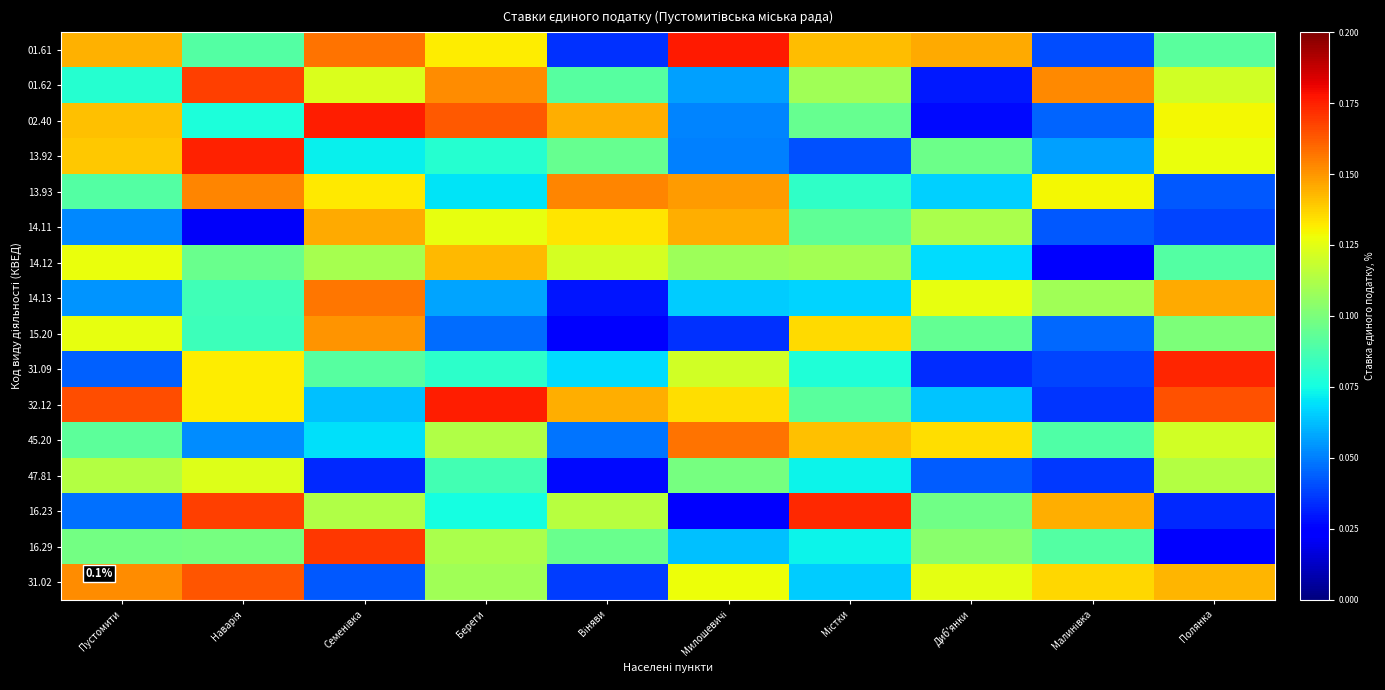

Reading right to left, list all the values displayed in this chart.

01.61: Полянка=0.1	Малинівка=0.0	Диб'янки=0.1	Містки=0.1	Милошевичі=0.2	Віняви=0.0	Береги=0.1	Семенівка=0.2	Наварія=0.1	Пустомити=0.1
01.62: Полянка=0.1	Малинівка=0.2	Диб'янки=0.0	Містки=0.1	Милошевичі=0.1	Віняви=0.1	Береги=0.2	Семенівка=0.1	Наварія=0.2	Пустомити=0.1
02.40: Полянка=0.1	Малинівка=0.0	Диб'янки=0.0	Містки=0.1	Милошевичі=0.1	Віняви=0.1	Береги=0.2	Семенівка=0.2	Наварія=0.1	Пустомити=0.1
13.92: Полянка=0.1	Малинівка=0.1	Диб'янки=0.1	Містки=0.0	Милошевичі=0.1	Віняви=0.1	Береги=0.1	Семенівка=0.1	Наварія=0.2	Пустомити=0.1
13.93: Полянка=0.0	Малинівка=0.1	Диб'янки=0.1	Містки=0.1	Милошевичі=0.1	Віняви=0.2	Береги=0.1	Семенівка=0.1	Наварія=0.2	Пустомити=0.1
14.11: Полянка=0.0	Малинівка=0.0	Диб'янки=0.1	Містки=0.1	Милошевичі=0.1	Віняви=0.1	Береги=0.1	Семенівка=0.1	Наварія=0.0	Пустомити=0.1
14.12: Полянка=0.1	Малинівка=0.0	Диб'янки=0.1	Містки=0.1	Милошевичі=0.1	Віняви=0.1	Береги=0.1	Семенівка=0.1	Наварія=0.1	Пустомити=0.1
14.13: Полянка=0.1	Малинівка=0.1	Диб'янки=0.1	Містки=0.1	Милошевичі=0.1	Віняви=0.0	Береги=0.1	Семенівка=0.2	Наварія=0.1	Пустомити=0.1
15.20: Полянка=0.1	Малинівка=0.0	Диб'янки=0.1	Містки=0.1	Милошевичі=0.0	Віняви=0.0	Береги=0.0	Семенівка=0.2	Наварія=0.1	Пустомити=0.1
31.09: Полянка=0.2	Малинівка=0.0	Диб'янки=0.0	Містки=0.1	Милошевичі=0.1	Віняви=0.1	Береги=0.1	Семенівка=0.1	Наварія=0.1	Пустомити=0.0
32.12: Полянка=0.2	Малинівка=0.0	Диб'янки=0.1	Містки=0.1	Милошевичі=0.1	Віняви=0.1	Береги=0.2	Семенівка=0.1	Наварія=0.1	Пустомити=0.2
45.20: Полянка=0.1	Малинівка=0.1	Диб'янки=0.1	Містки=0.1	Милошевичі=0.2	Віняви=0.0	Береги=0.1	Семенівка=0.1	Наварія=0.1	Пустомити=0.1
47.81: Полянка=0.1	Малинівка=0.0	Диб'янки=0.0	Містки=0.1	Милошевичі=0.1	Віняви=0.0	Береги=0.1	Семенівка=0.0	Наварія=0.1	Пустомити=0.1
16.23: Полянка=0.0	Малинівка=0.1	Диб'янки=0.1	Містки=0.2	Милошевичі=0.0	Віняви=0.1	Береги=0.1	Семенівка=0.1	Наварія=0.2	Пустомити=0.0
16.29: Полянка=0.0	Малинівка=0.1	Диб'янки=0.1	Містки=0.1	Милошевичі=0.1	Віняви=0.1	Береги=0.1	Семенівка=0.2	Наварія=0.1	Пустомити=0.1
31.02: Полянка=0.1	Малинівка=0.1	Диб'янки=0.1	Містки=0.1	Милошевичі=0.1	Віняви=0.0	Береги=0.1	Семенівка=0.0	Наварія=0.2	Пустомити=0.2